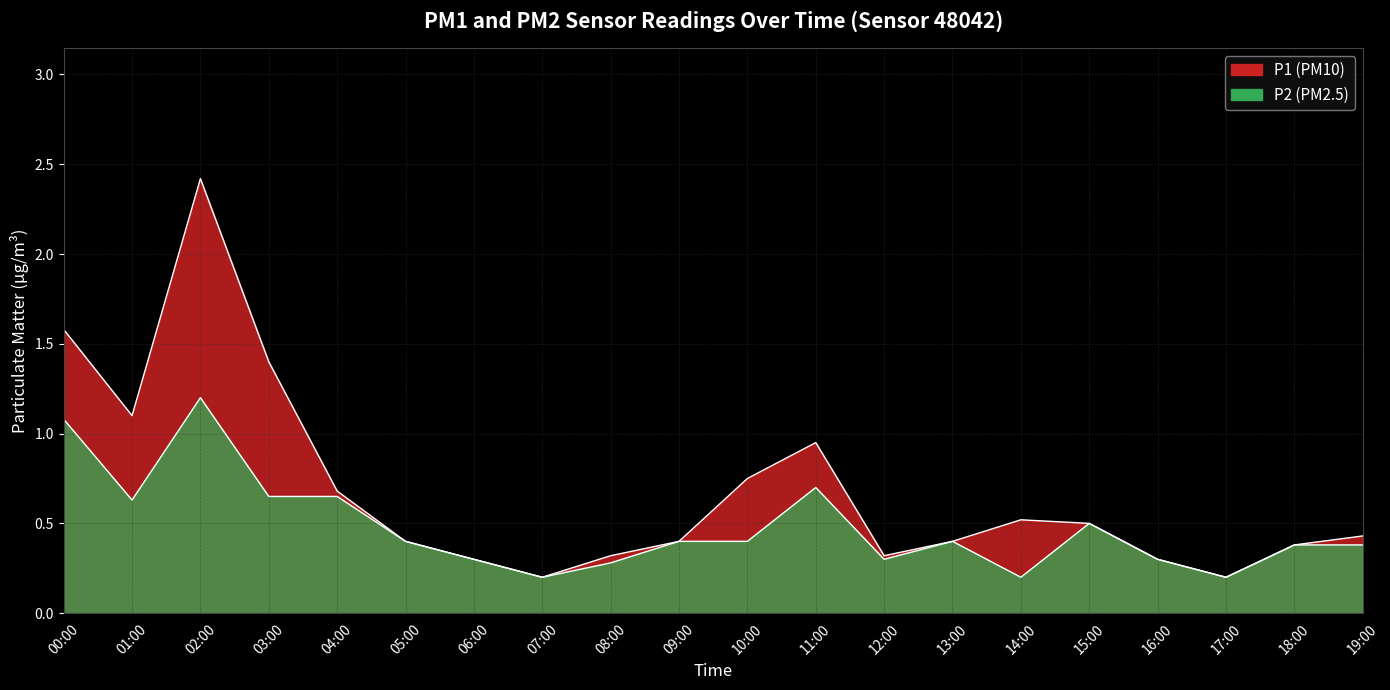

Where is P2 nearest to the value 0?

07:00